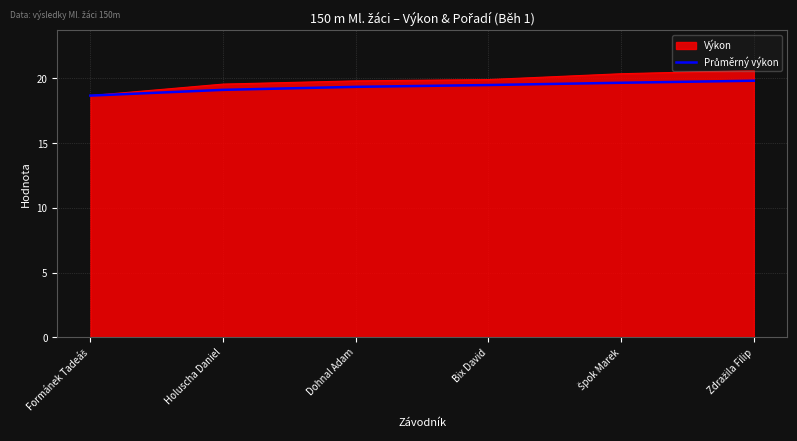

What value does the Výkon series have at Dohnal Adam?

19.8